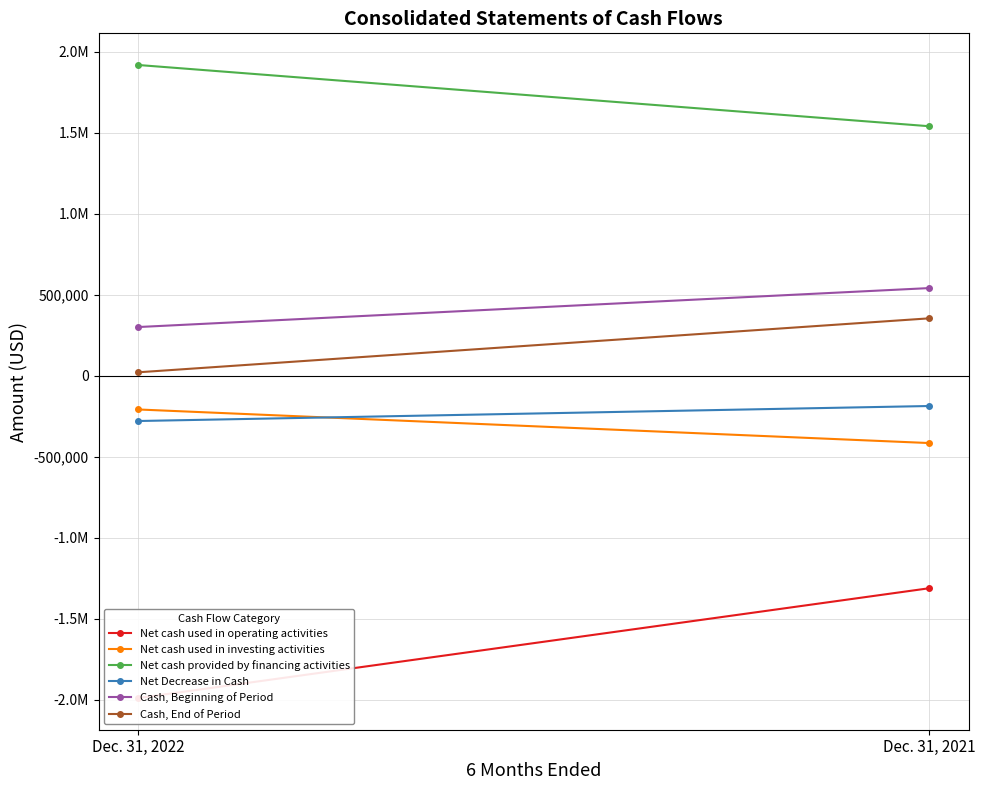

Is it true that Net cash used in operating activities equals -1990898 at Dec. 31, 2022?

True